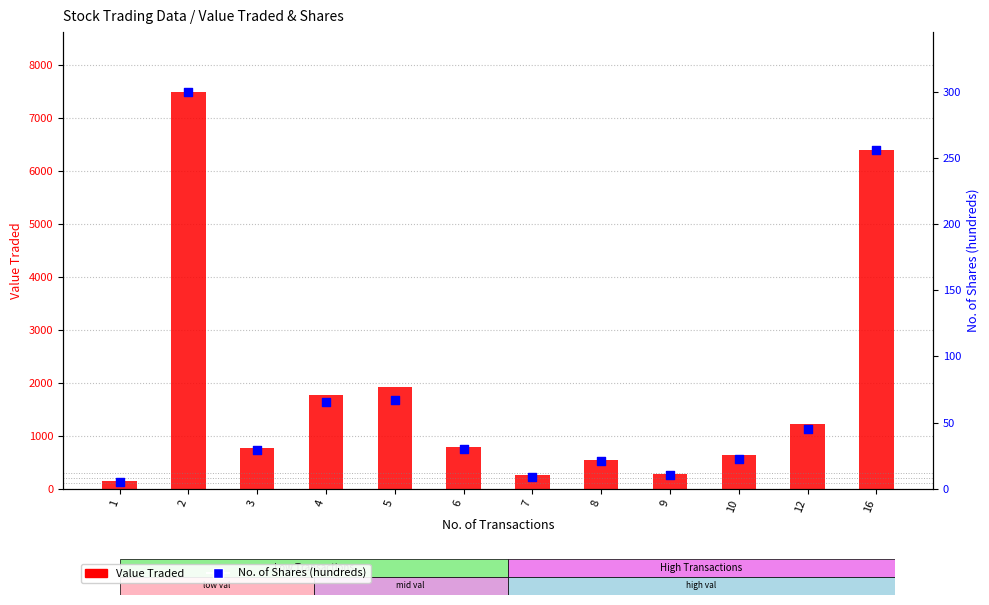

Which series has the widest spread of Y values?

Value Traded